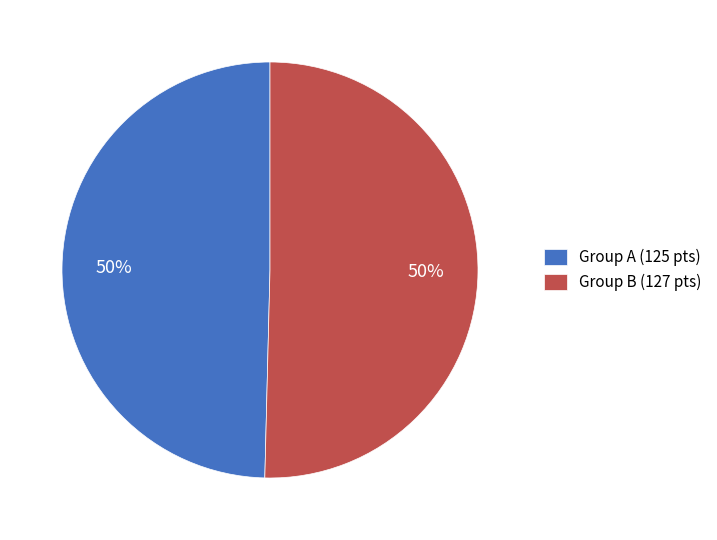

True or false: Group A (125 pts) accounts for 40% of the total.

False